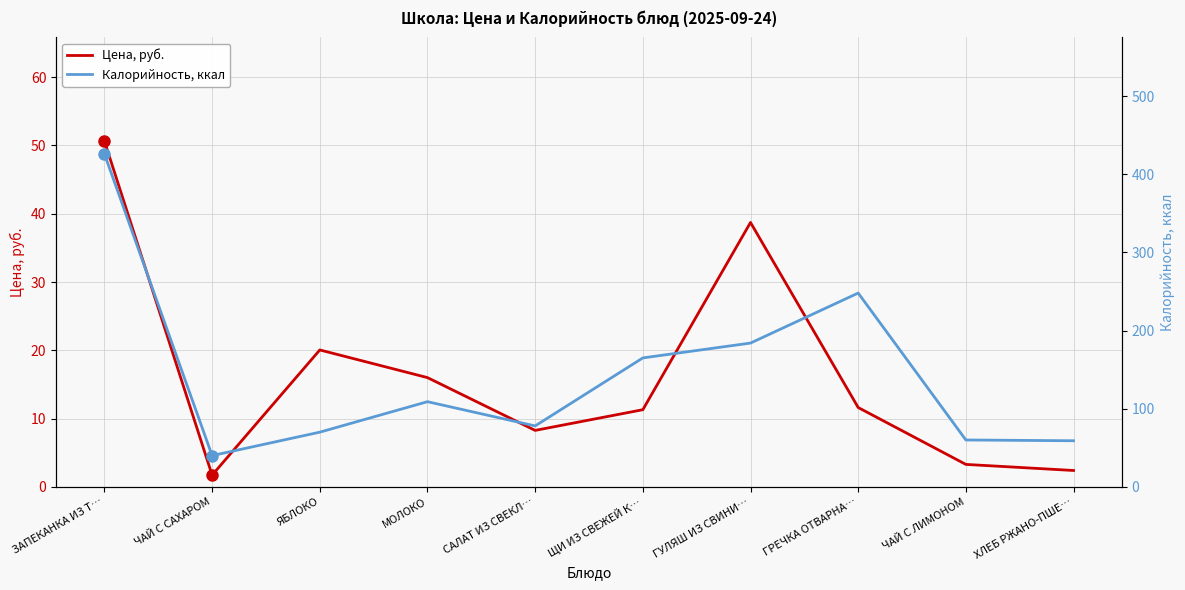

Between ХЛЕБ РЖАНО-ПШЕ… and ЩИ ИЗ СВЕЖЕЙ К…, which is larger?

ЩИ ИЗ СВЕЖЕЙ К…